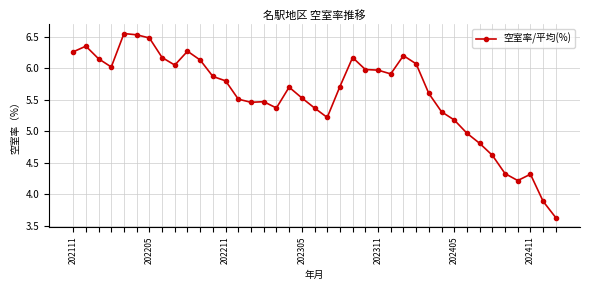

What is the value of the 22nd point from the left?

5.7